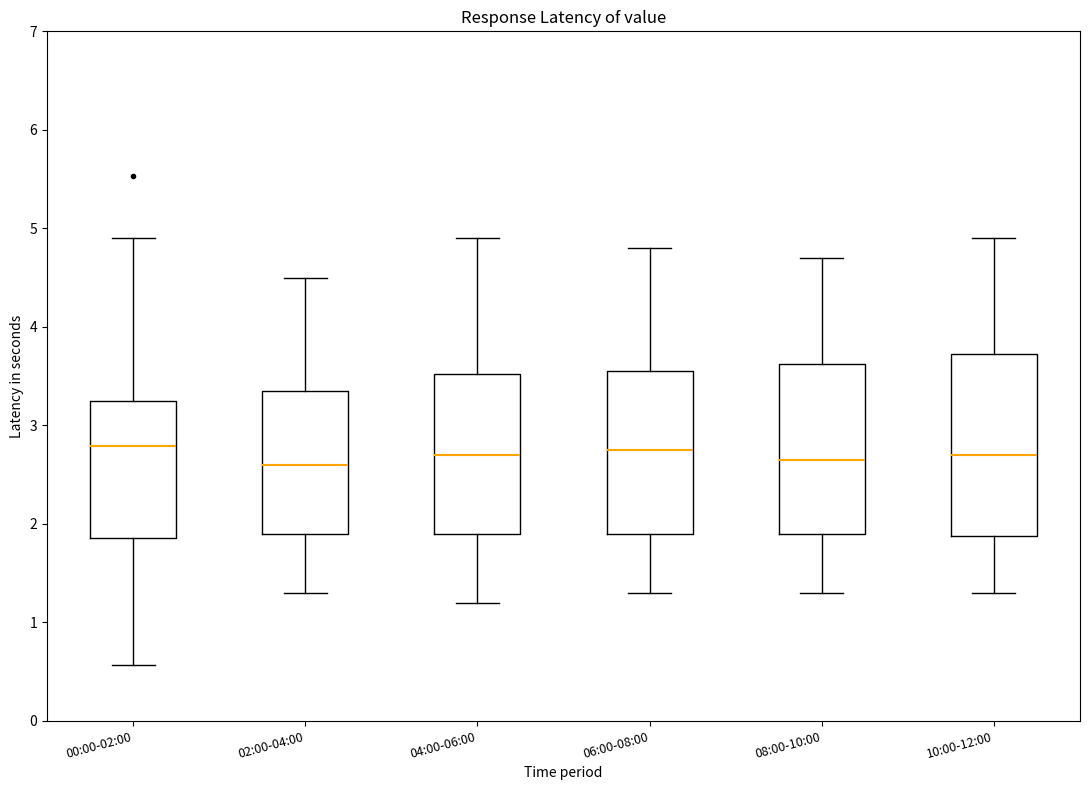

Reading left to right, transcribe this box plot: for each box, give where its median line is, the range the box spans, and where its two whiskers end, as read against the y-axis. The values are not printed on the chart, so give them approximately, as read against the axis.

00:00-02:00: median 2.8, box 1.9 to 3.2, whiskers 0.6 to 4.9
02:00-04:00: median 2.6, box 1.9 to 3.4, whiskers 1.3 to 4.5
04:00-06:00: median 2.7, box 1.9 to 3.5, whiskers 1.2 to 4.9
06:00-08:00: median 2.8, box 1.9 to 3.6, whiskers 1.3 to 4.8
08:00-10:00: median 2.7, box 1.9 to 3.6, whiskers 1.3 to 4.7
10:00-12:00: median 2.7, box 1.9 to 3.7, whiskers 1.3 to 4.9